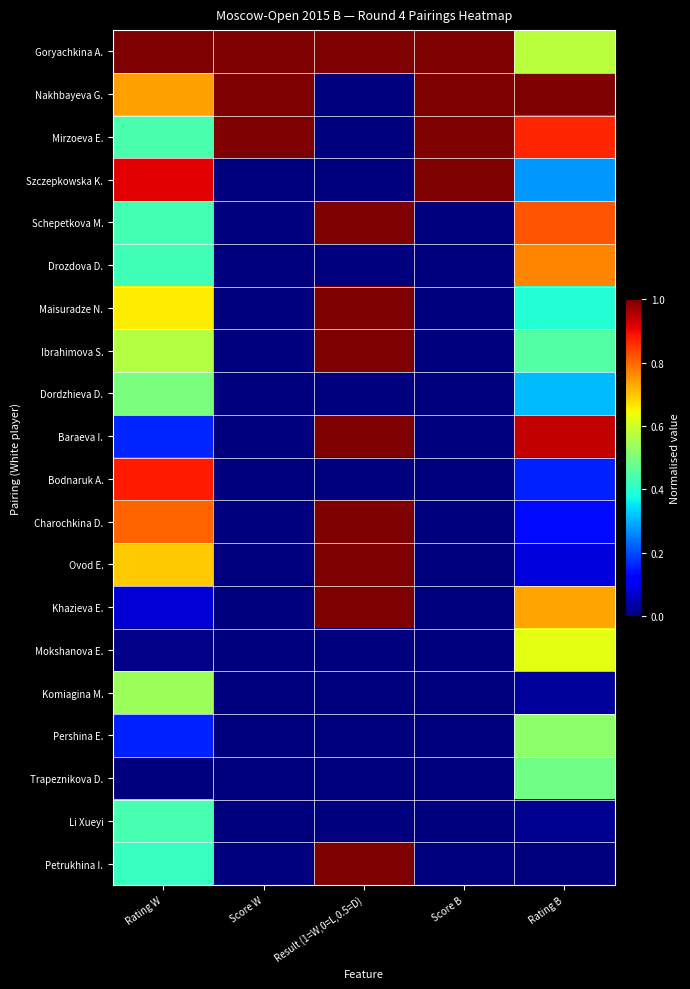

Which has a higher value, Rating W or Score B?

Rating W